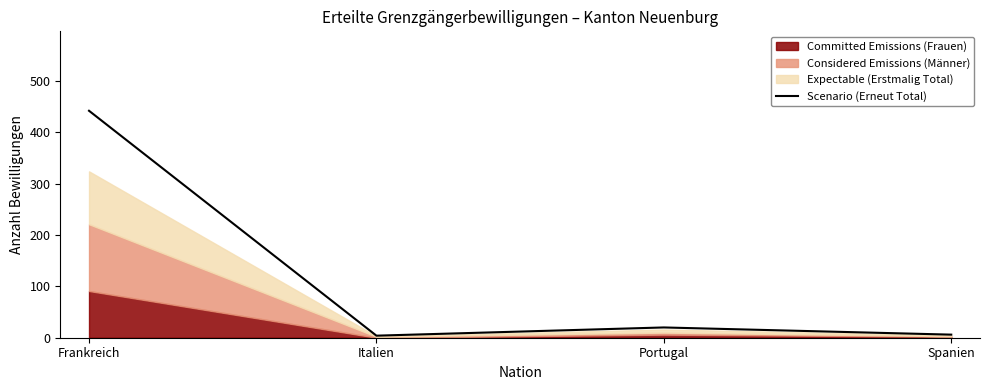

List the labels in order of value, largest first.

Frankreich, Portugal, Spanien, Italien